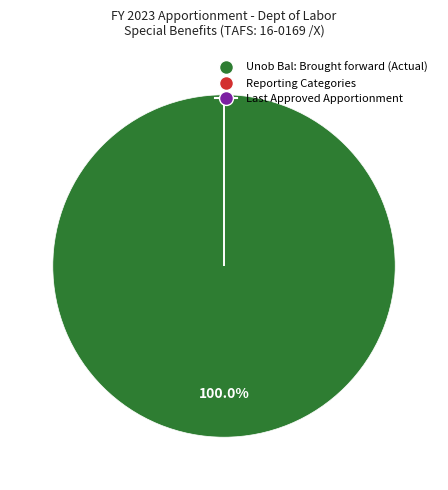

Which slice is the largest?

Unob Bal: Brought forward (Actual)